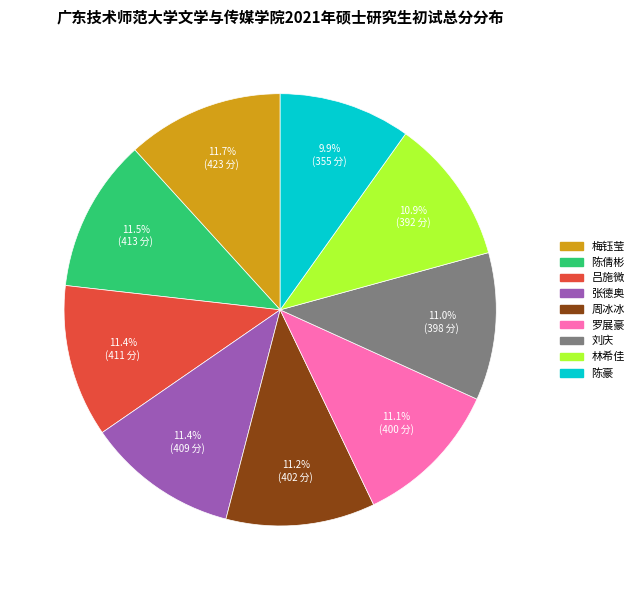

Is the sum of 周冰冰 and 林希佳 greater than half?

No